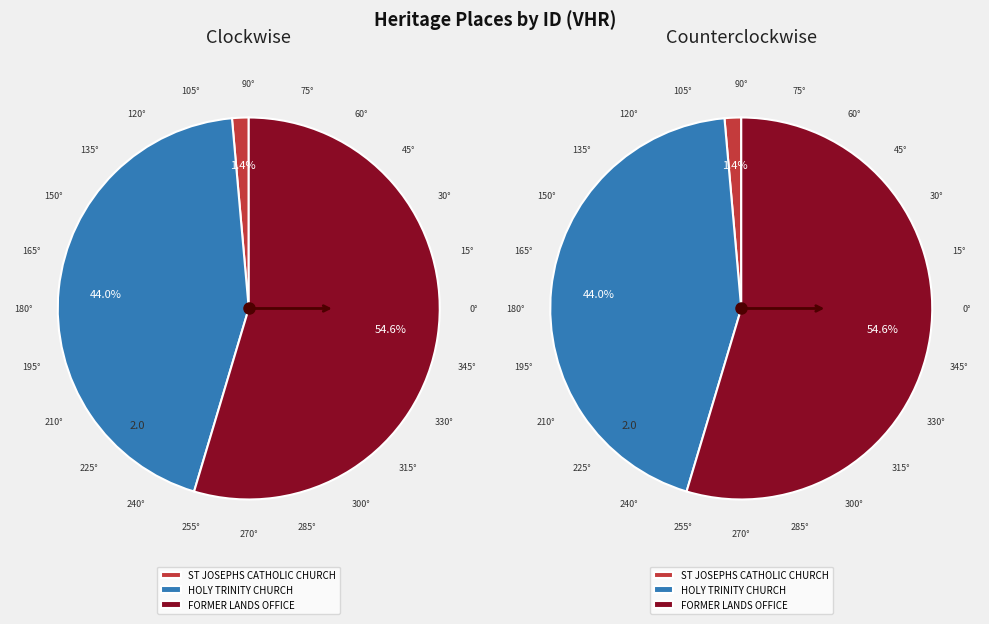

To the nearest percent, what is the difference between the largest and smallest slice percentages?

53%